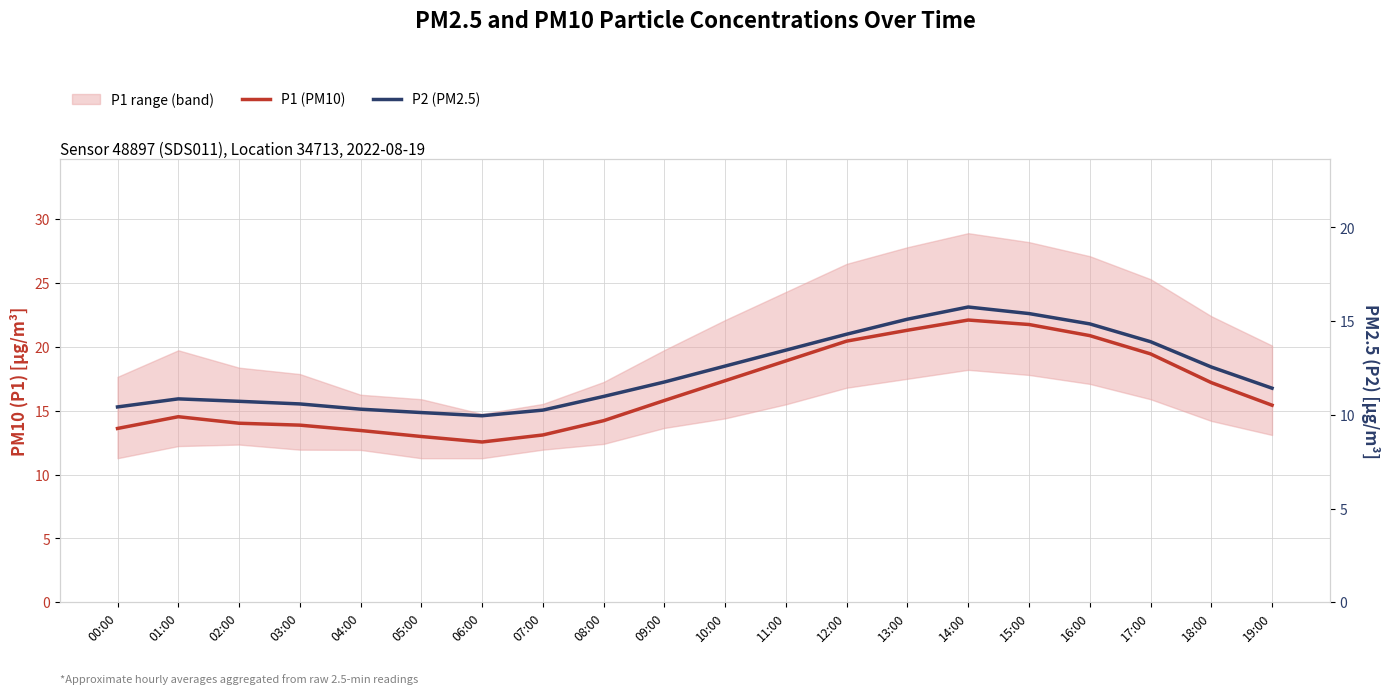

Which label corresponds to the largest value in the chart?

14:00